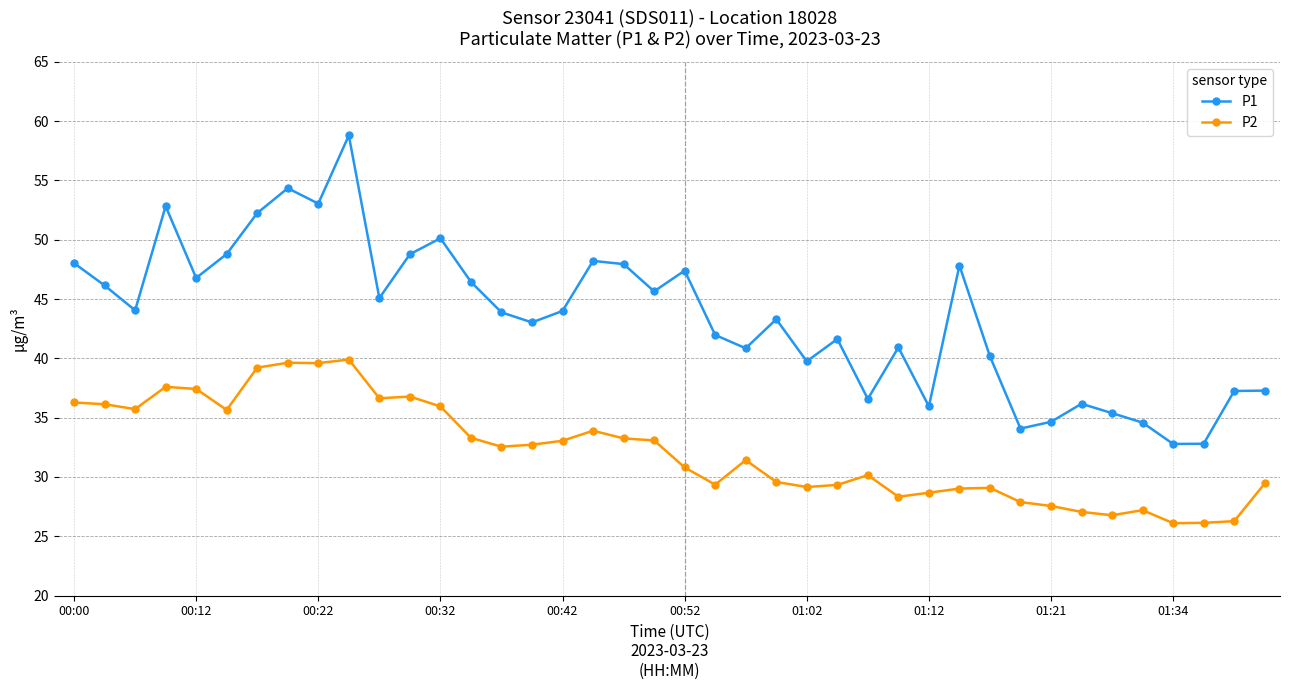

Rank the series by their maximum value, from lowest to highest.

P2, P1